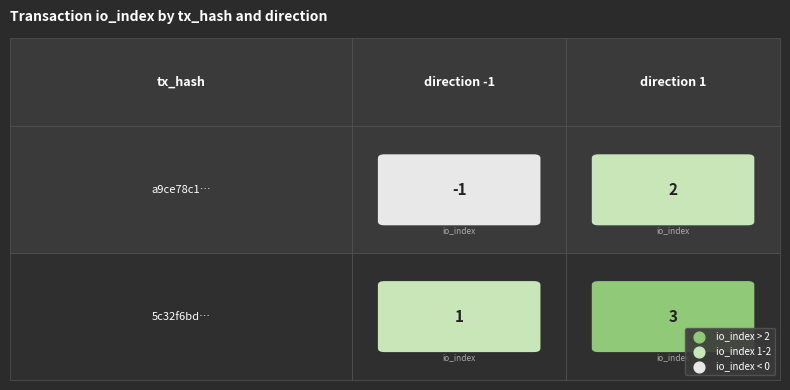

How many categories are shown in the chart?

2